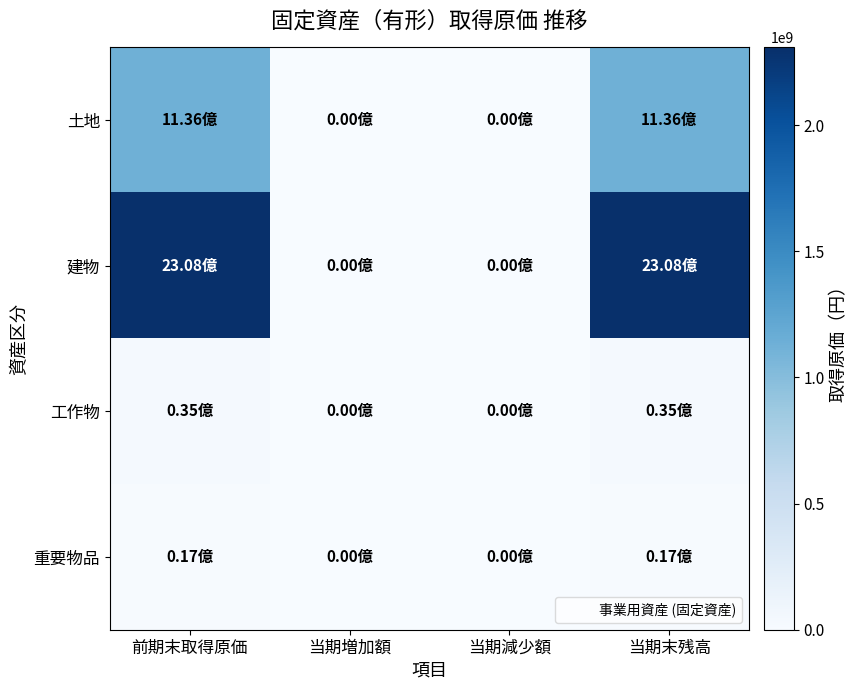

Between 当期減少額 and 当期末残高, which series saw the biggest shift?

建物